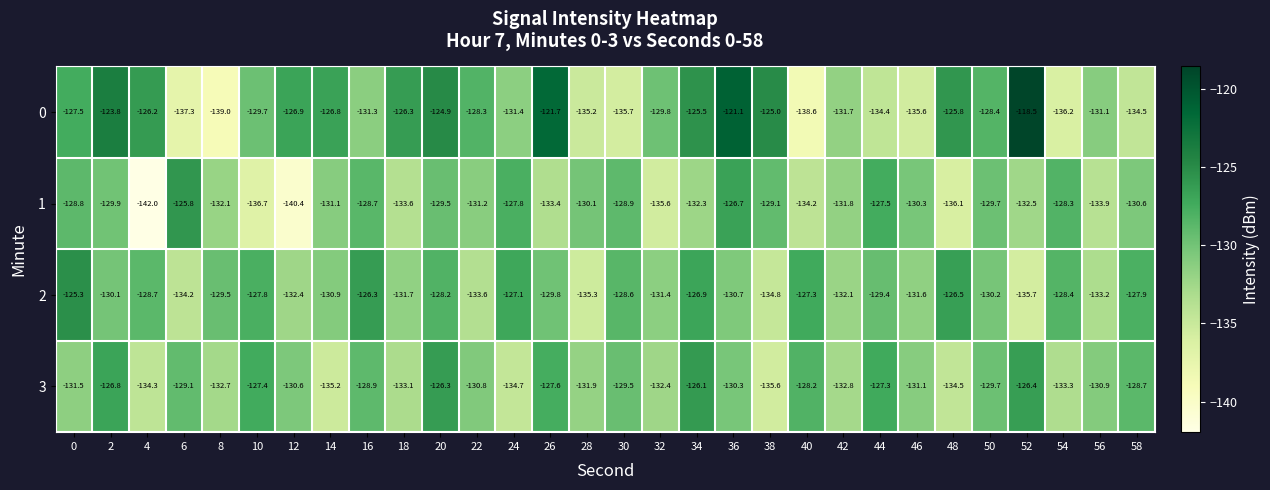

What is the approximate value of 2 at 42?

-132.1